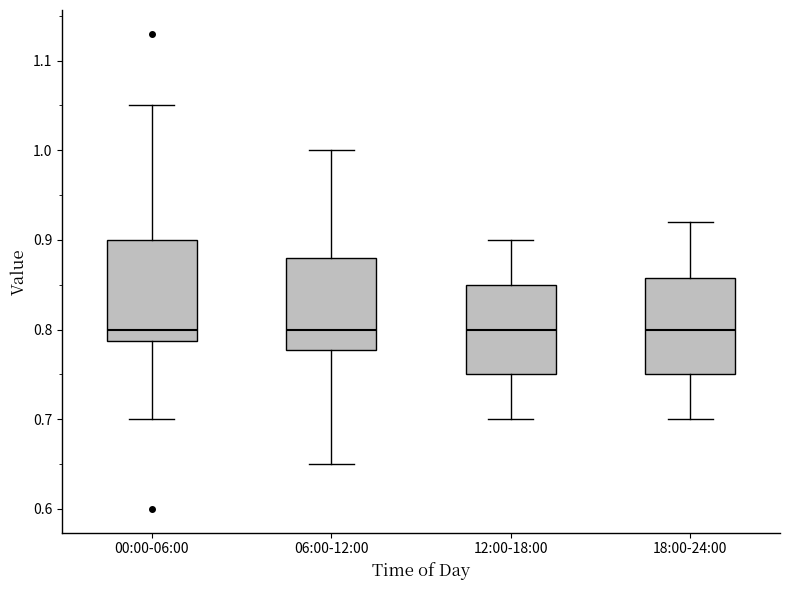

Reading left to right, transcribe this box plot: for each box, give where its median line is, the range the box spans, and where its two whiskers end, as read against the y-axis. The values are not printed on the chart, so give them approximately, as read against the axis.

00:00-06:00: median 0.80, box 0.79 to 0.90, whiskers 0.70 to 1.05
06:00-12:00: median 0.80, box 0.78 to 0.88, whiskers 0.65 to 1.00
12:00-18:00: median 0.80, box 0.75 to 0.85, whiskers 0.70 to 0.90
18:00-24:00: median 0.80, box 0.75 to 0.86, whiskers 0.70 to 0.92